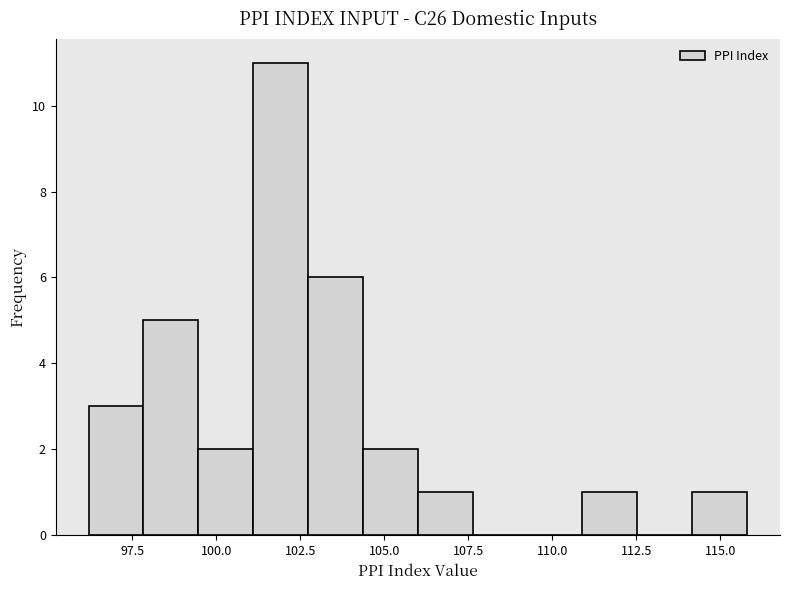

Around what value on the x-axis is the tallest bar? Give the approximate position of its centre, as read against the axis.

102.0